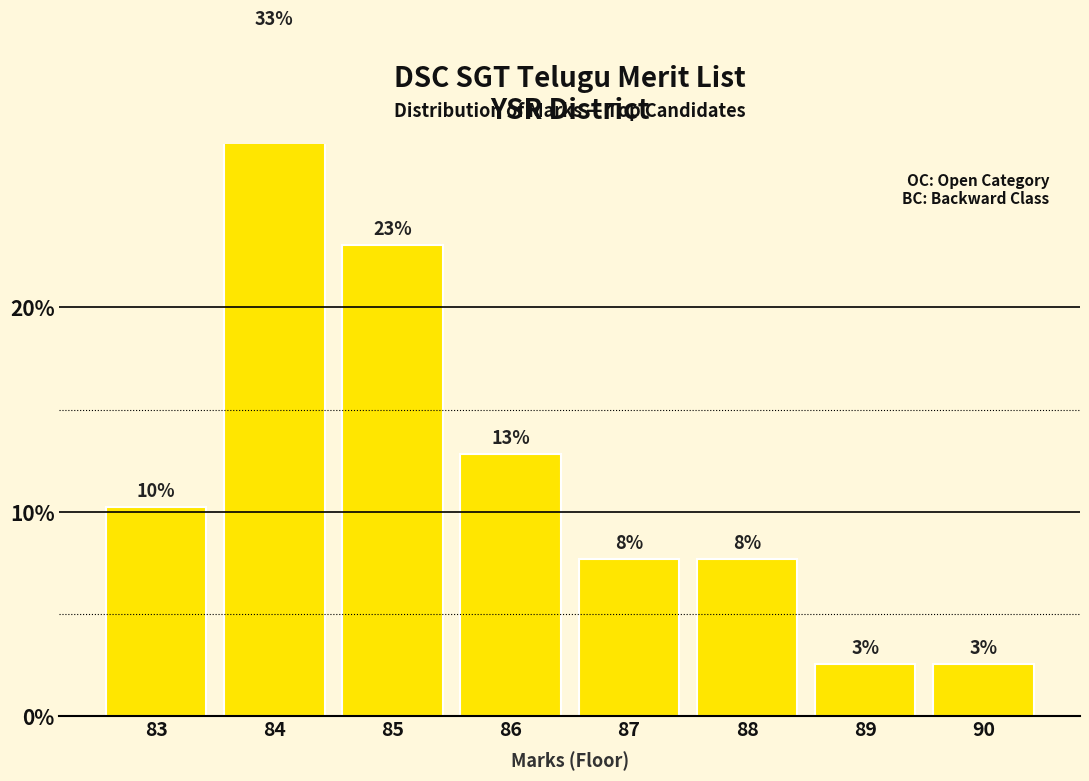

What is the greatest value displayed?

33.3